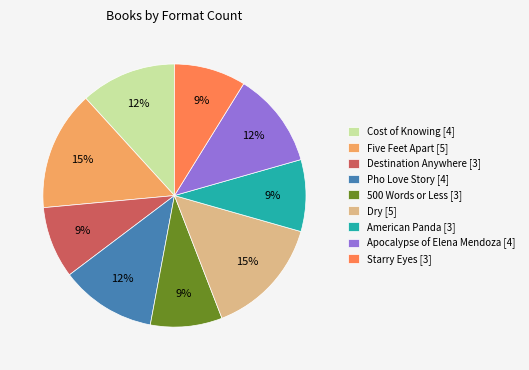

Is the sum of Starry Eyes and American Panda greater than half?

No